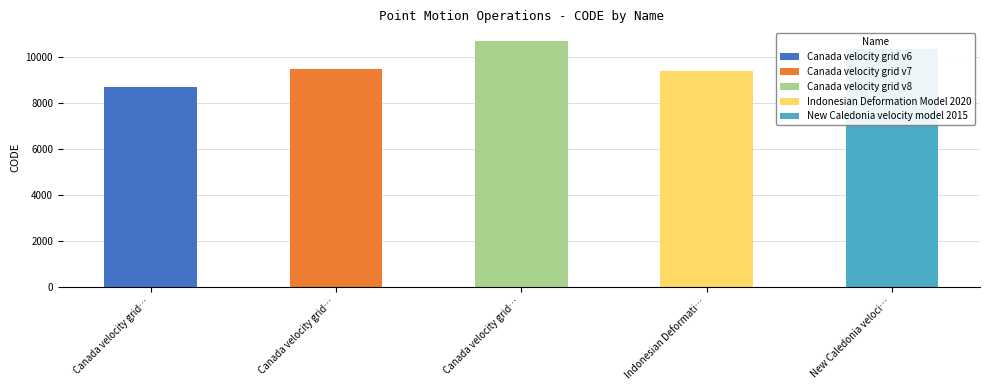

Reading left to right, list all the values displayed in this chart.

Canada velocity grid v6=8676	Canada velocity grid v7=9483	Canada velocity grid v8=10707	Indonesian Deformation Model 2020=9375	New Caledonia velocity model 2015=10323